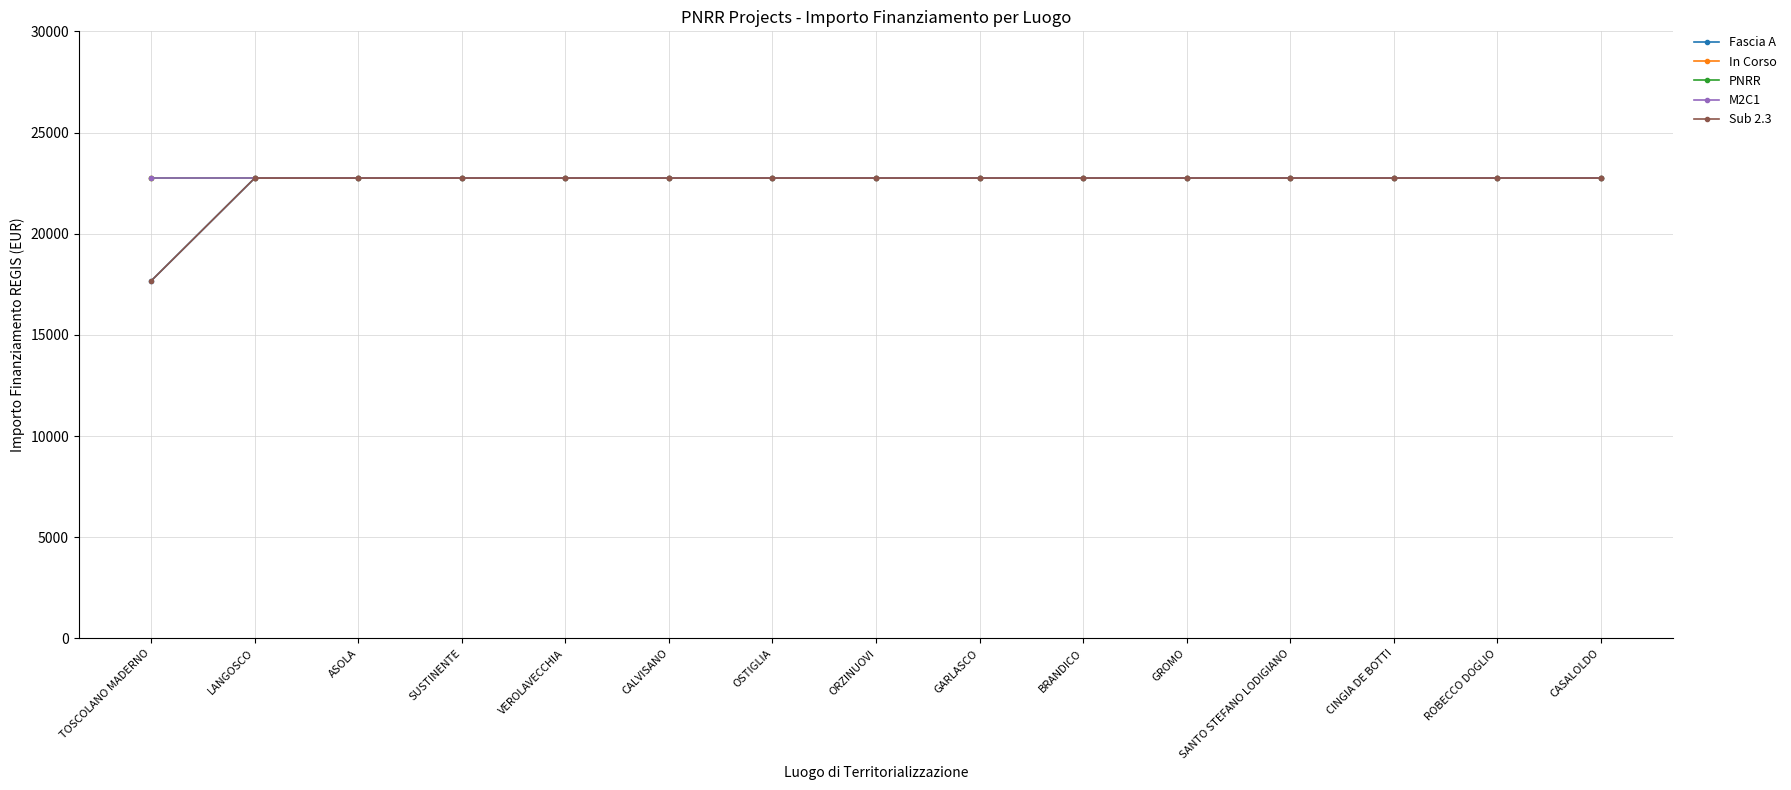

True or false: Sub 2.3 has more than 1 points higher than both neighbors.

False